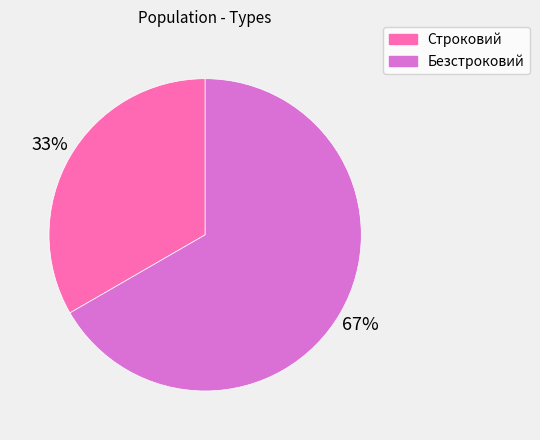

Which category has the biggest portion of the pie?

Безстроковий